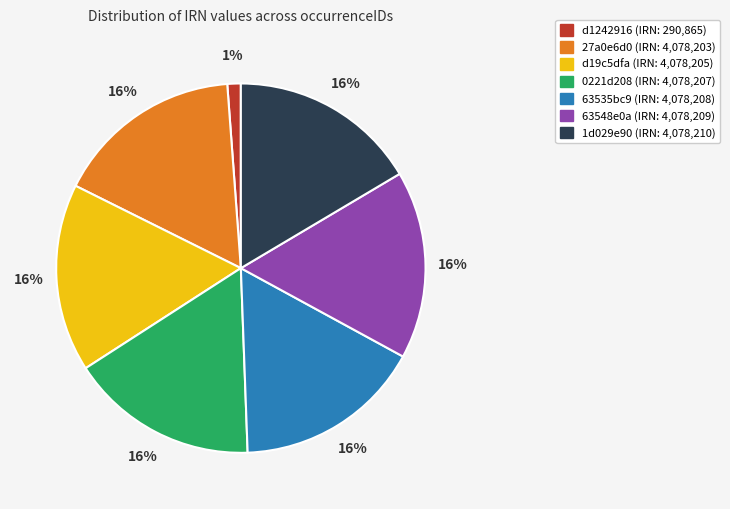

Do d1242916 and 0221d208 together represent more than half of the pie?

No